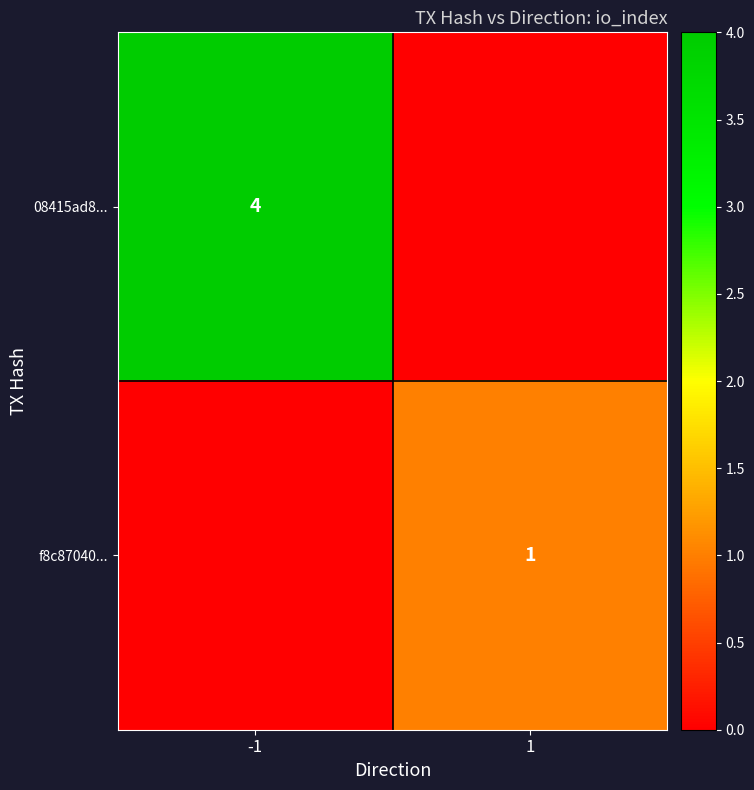

Is it true that 08415ad8... equals 7 at -1?

False